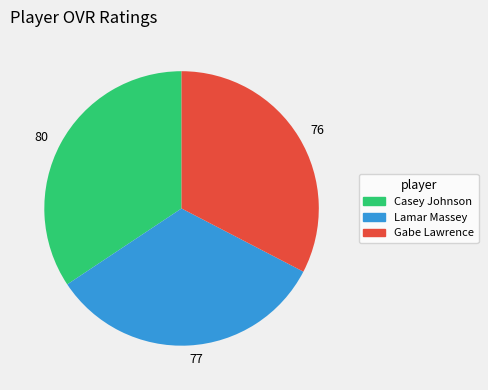

Is there any slice that represents more than half of the pie?

No